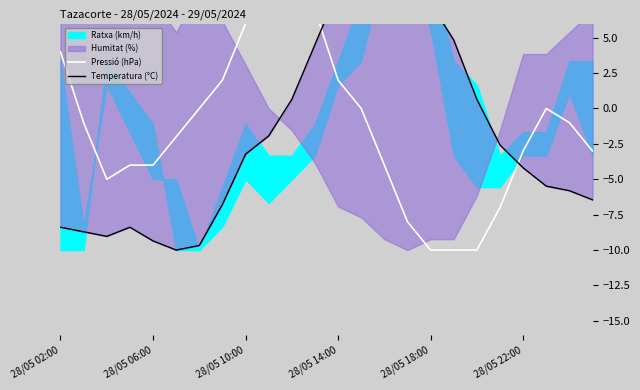

What value does the Temperatura (°C) series have at 11?

4.5